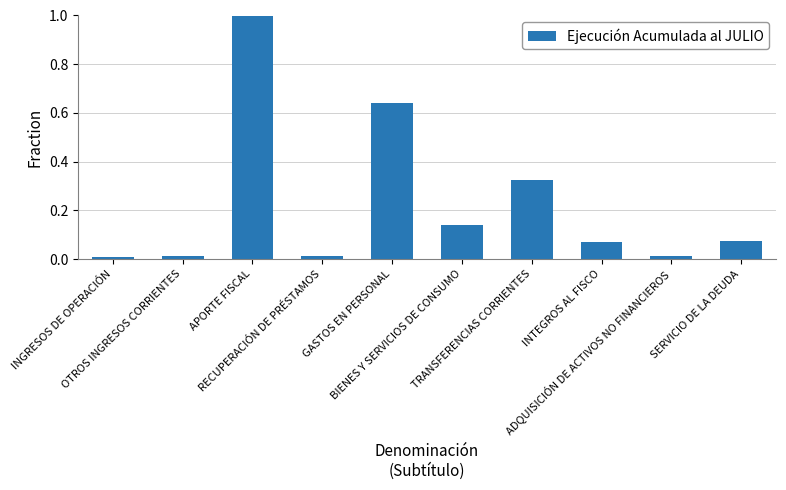

What is the difference between the maximum and second lowest values?

1.0